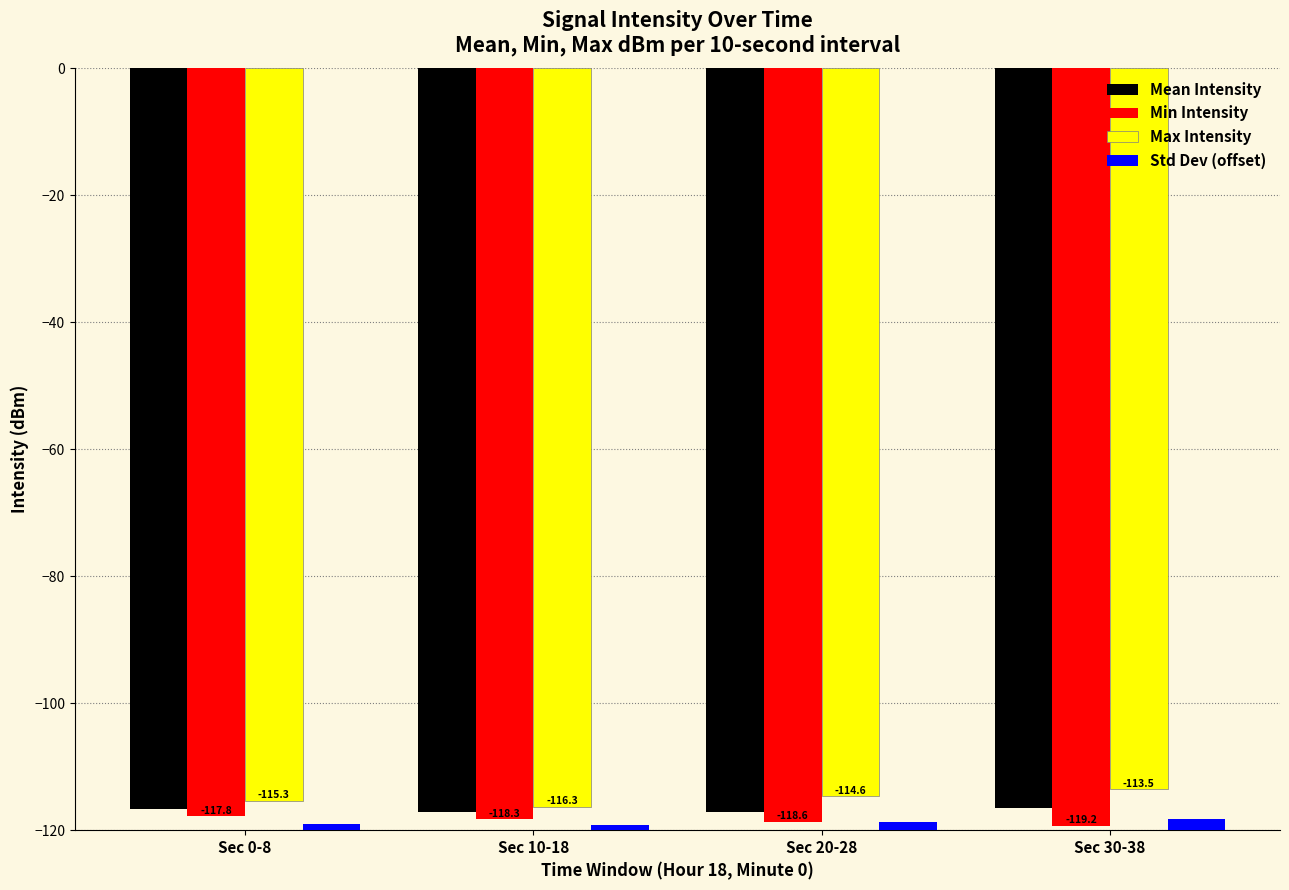

What is the difference between the Std Dev (offset) values at Sec 20-28 and Sec 0-8?

0.4